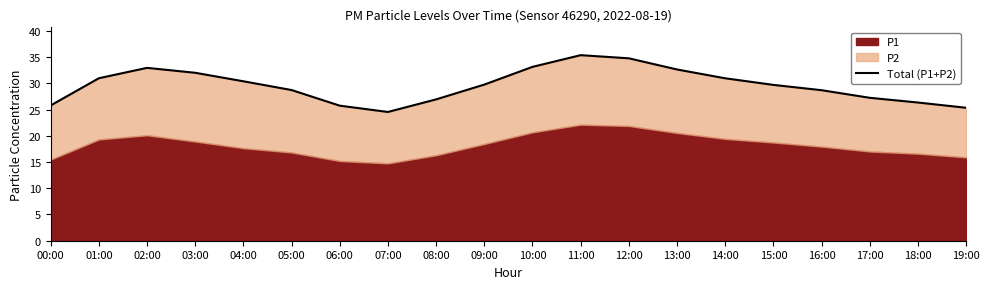

True or false: the data shows 25.8 at 06:00.

True